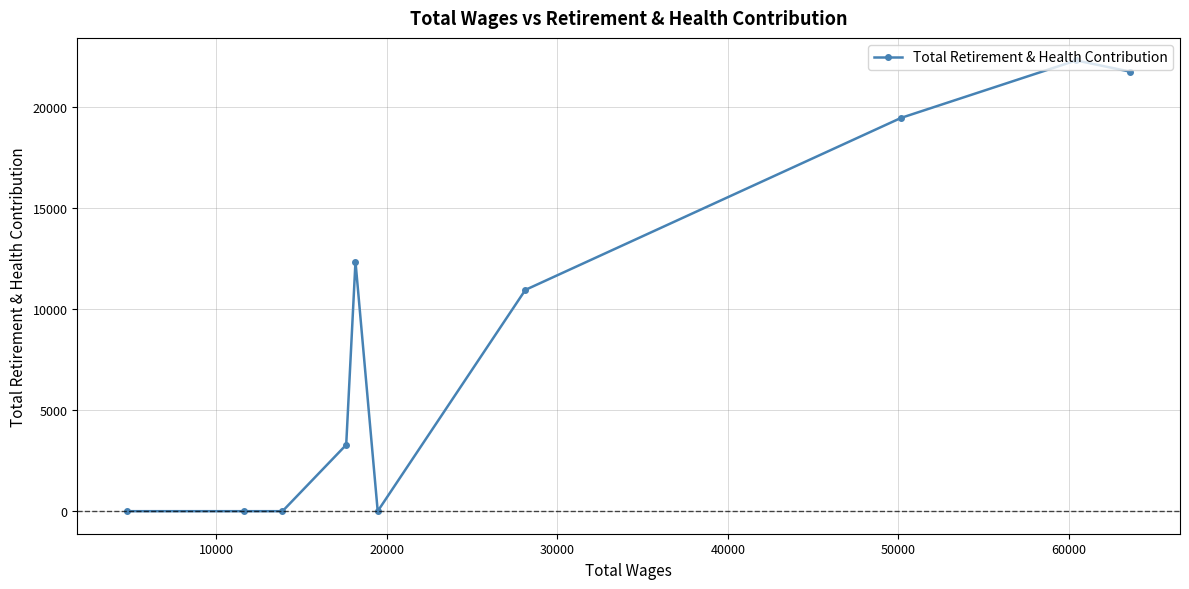

What is the average value?

9010